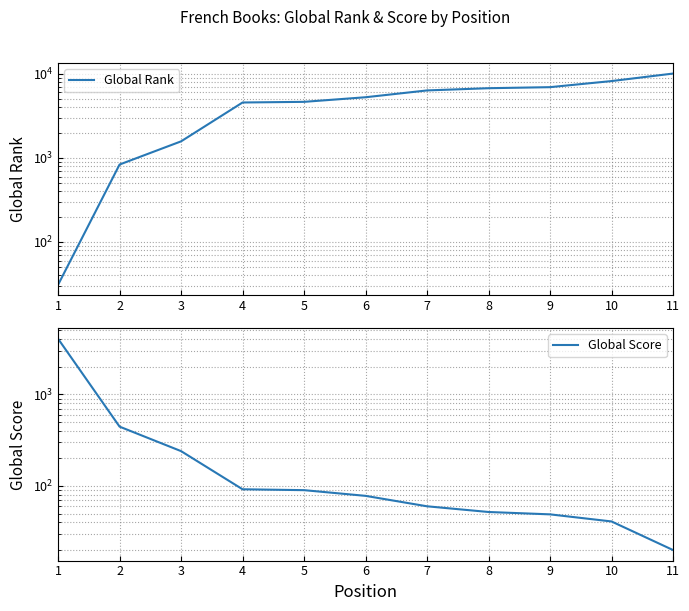

What is the total value across all series at 4?

4639